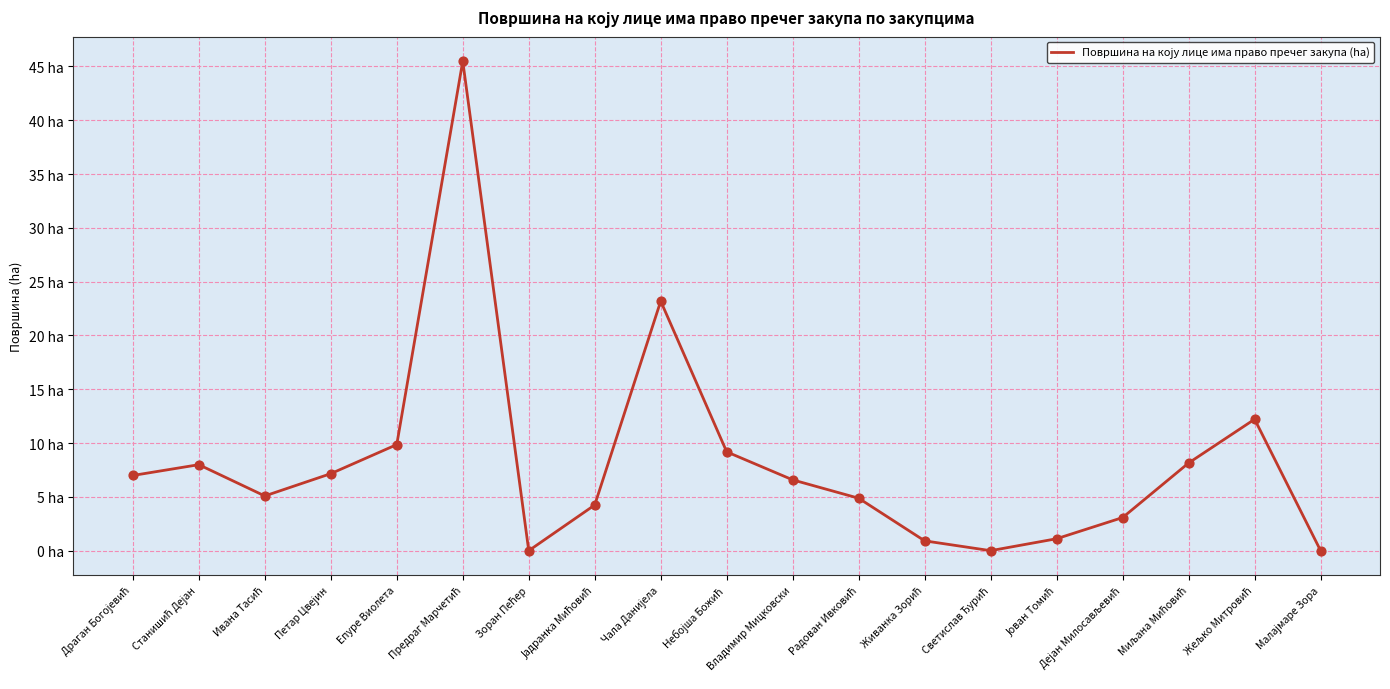

Approximately how many times larger is the value at Небојша Божић compared to Дејан Милосављевић?

3.0